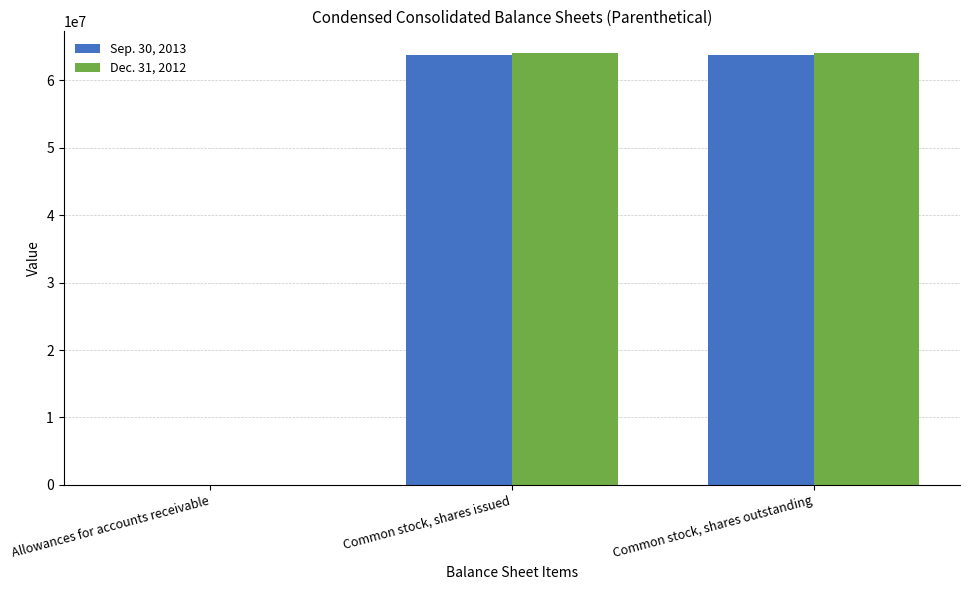

Which series has the widest spread of values?

Dec. 31, 2012